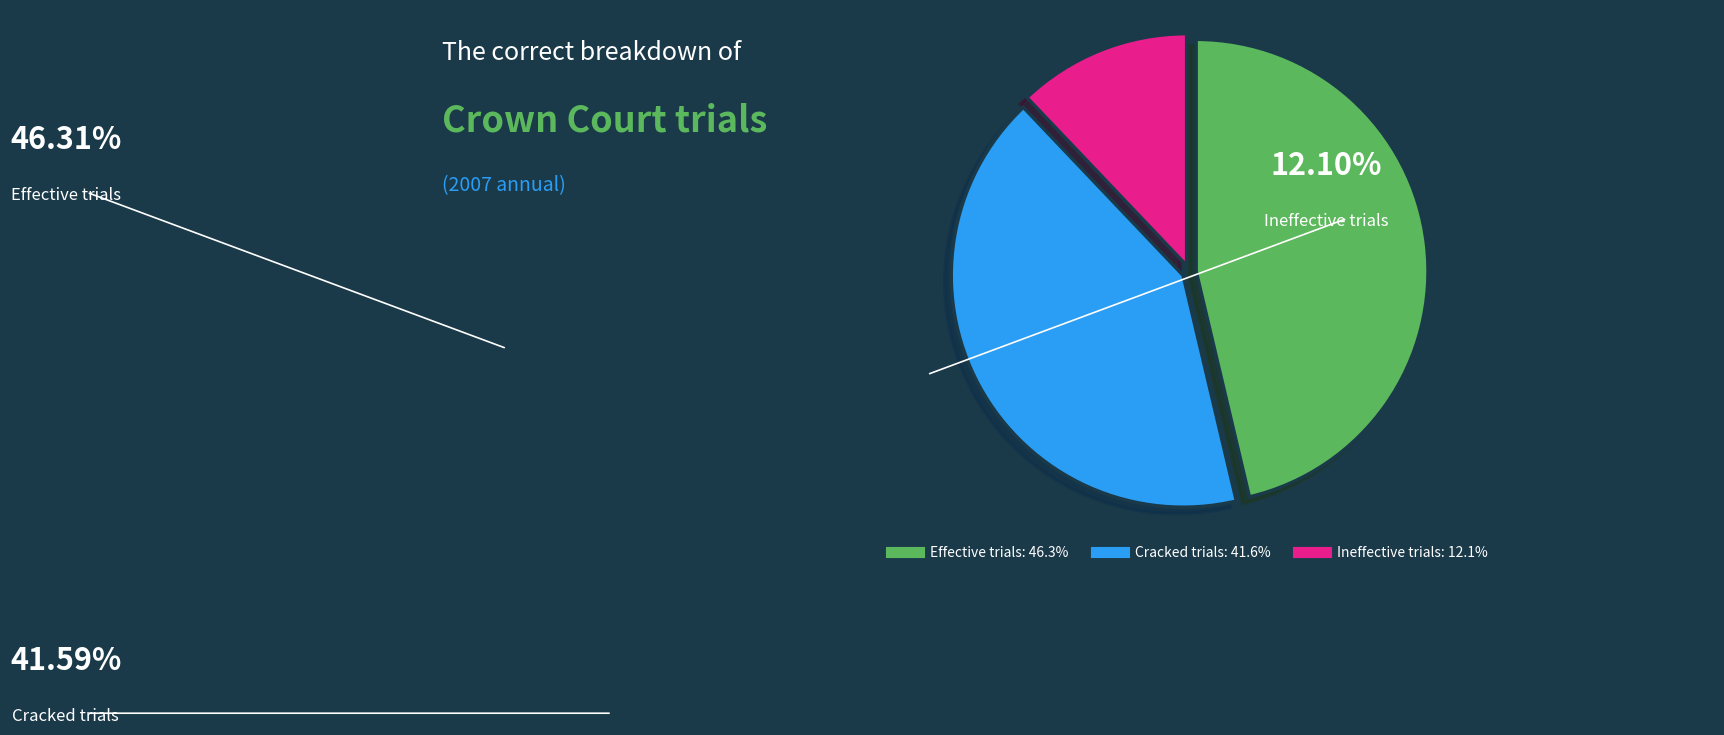

How many slices are in this pie chart?

3